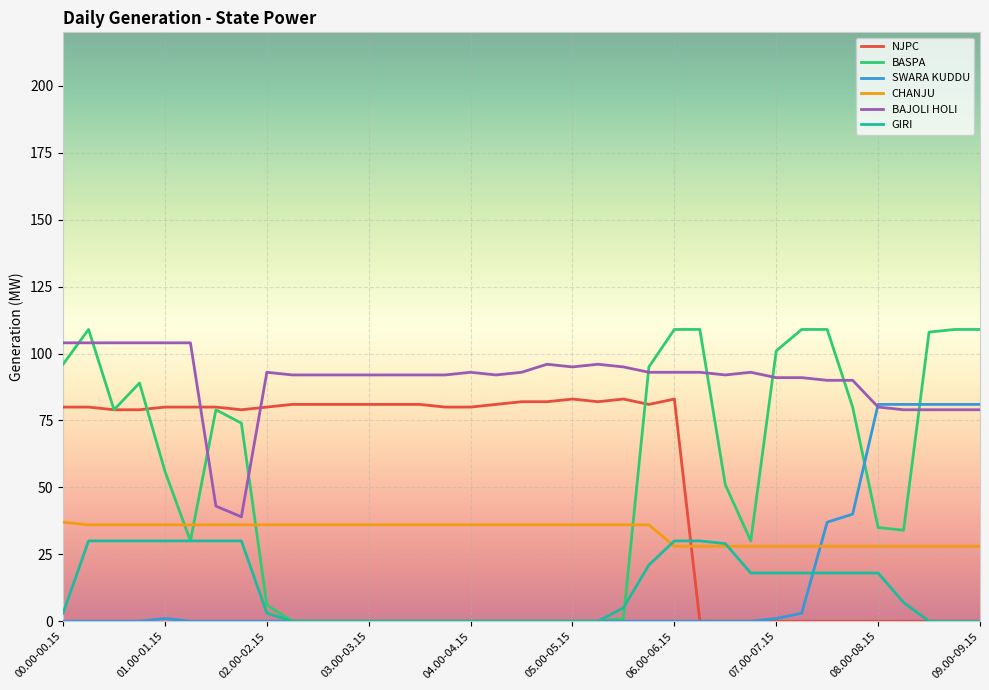

Which series has the widest spread of values?

BASPA